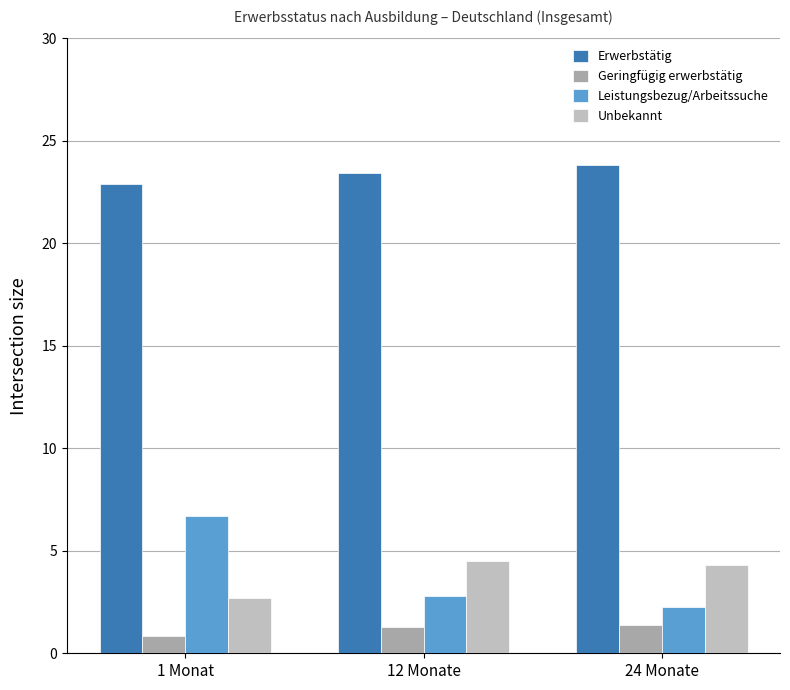

List the labels in order of Leistungsbezug/Arbeitssuche value, largest first.

1 Monat, 12 Monate, 24 Monate